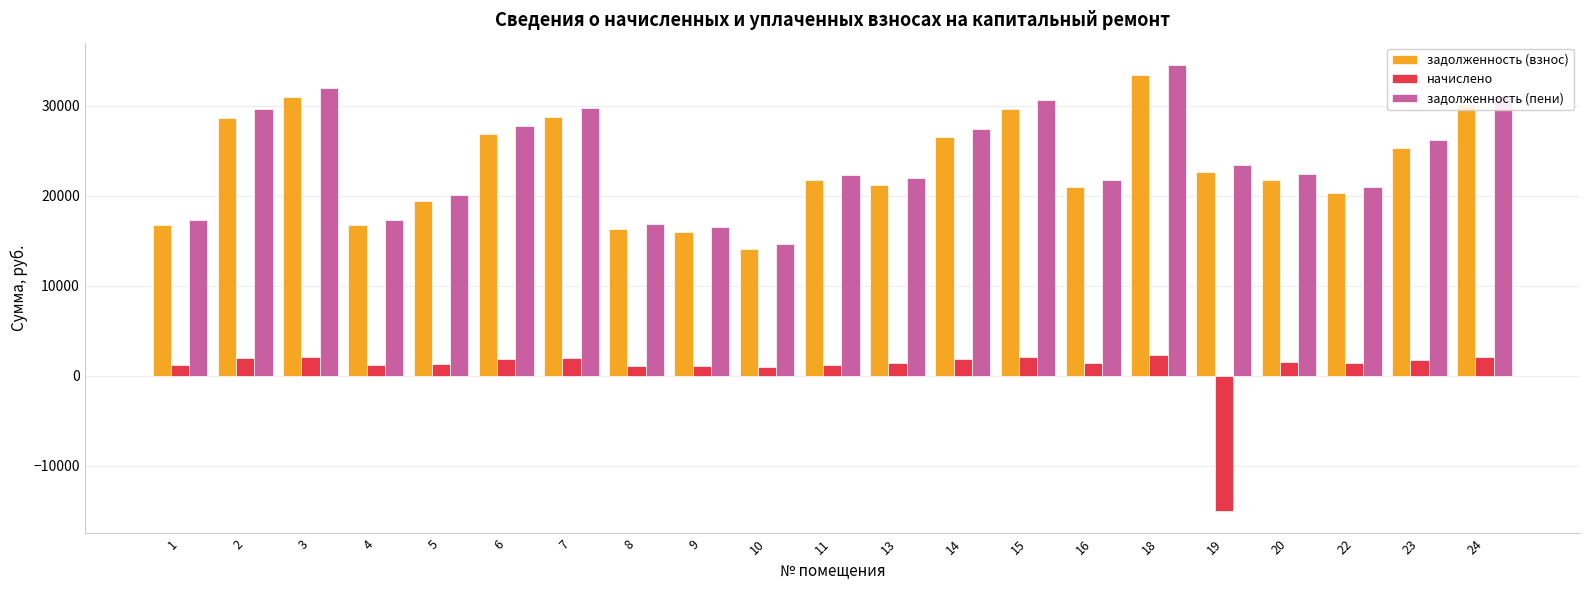

What is the sum of the начислено values at 6 and 3?

3974.7